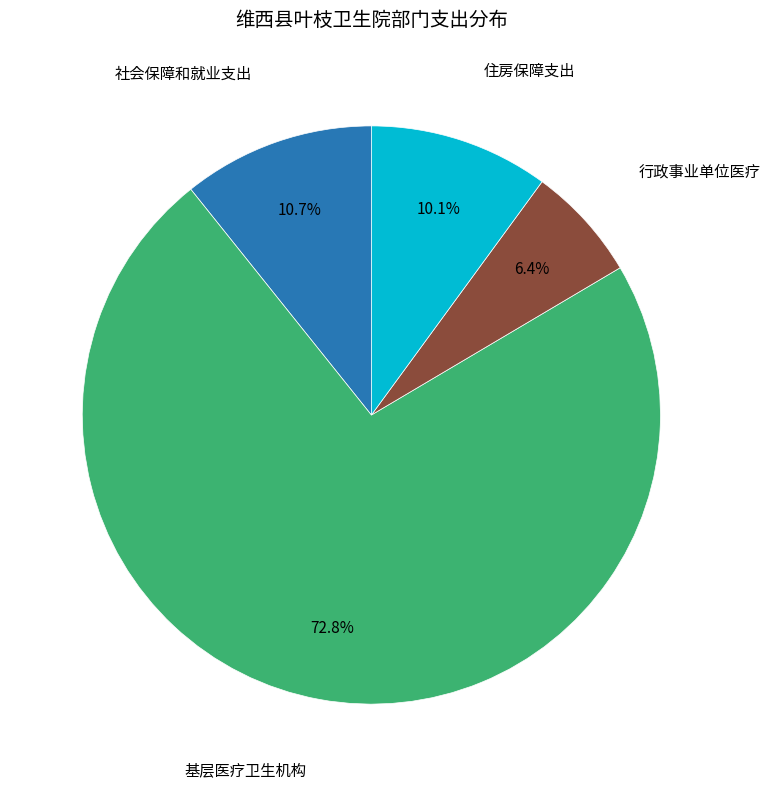

Is there any slice that represents more than half of the pie?

Yes